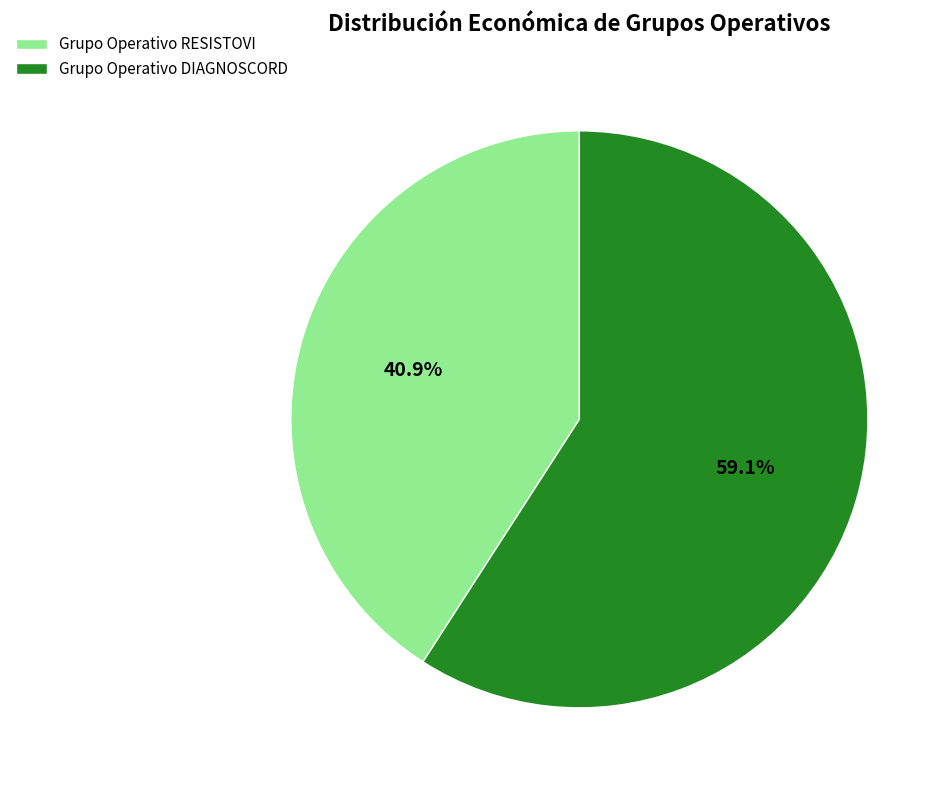

What is the majority slice?

Grupo Operativo DIAGNOSCORD